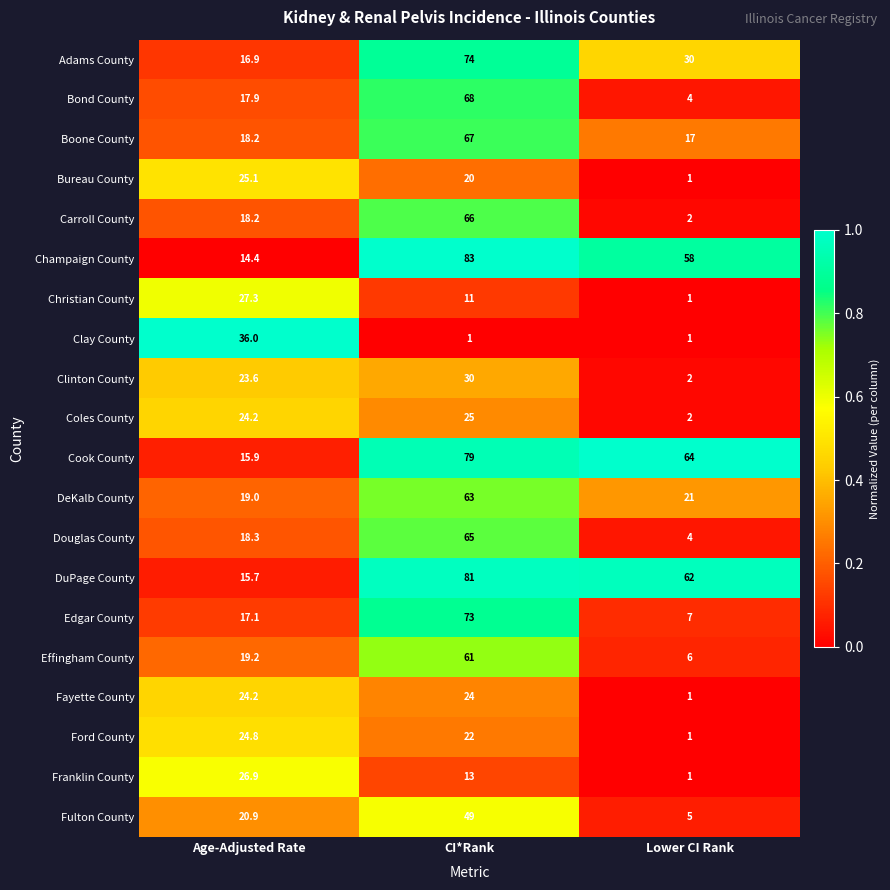

Count the number of data series in this chart.

20